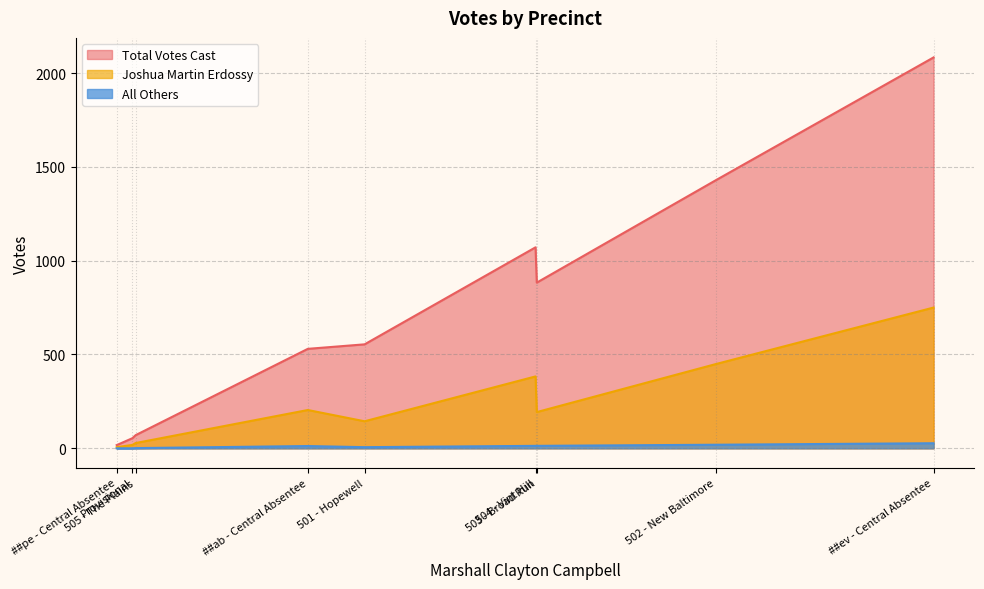

True or false: Total Votes Cast and All Others intersect in this chart.

False